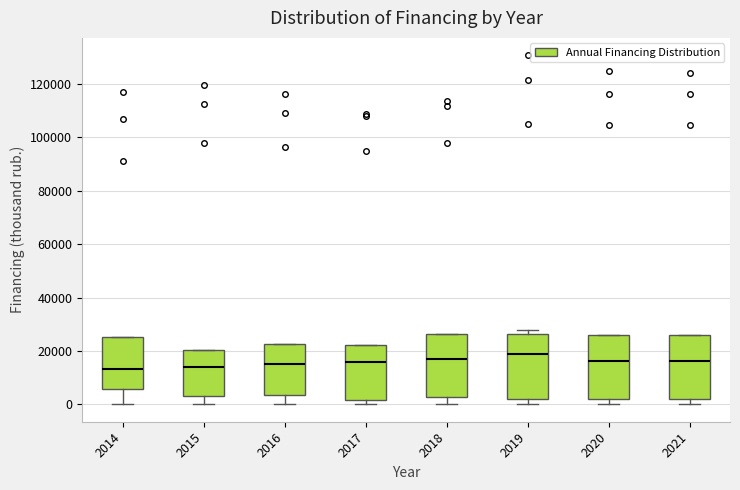

Reading left to right, transcribe this box plot: for each box, give where its median line is, the range the box spans, and where its two whiskers end, as read against the y-axis. The values are not printed on the chart, so give them approximately, as read against the axis.

2014: median 14000, box 6000 to 26000, whiskers 0 to 26000
2015: median 14000, box 4000 to 20000, whiskers 0 to 20000
2016: median 16000, box 4000 to 22000, whiskers 0 to 22000
2017: median 16000, box 2000 to 22000, whiskers 0 to 22000
2018: median 18000, box 2000 to 26000, whiskers 0 to 26000
2019: median 18000, box 2000 to 26000, whiskers 0 to 28000
2020: median 16000, box 2000 to 26000, whiskers 0 to 26000
2021: median 16000, box 2000 to 26000, whiskers 0 to 26000